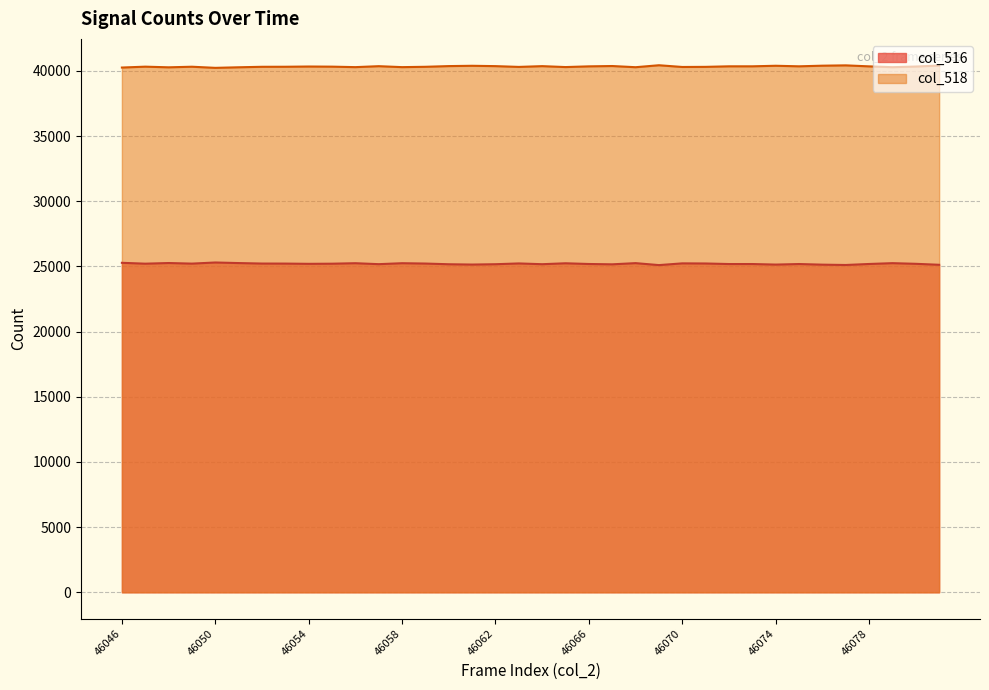

True or false: col_516 and col_518 intersect in this chart.

False